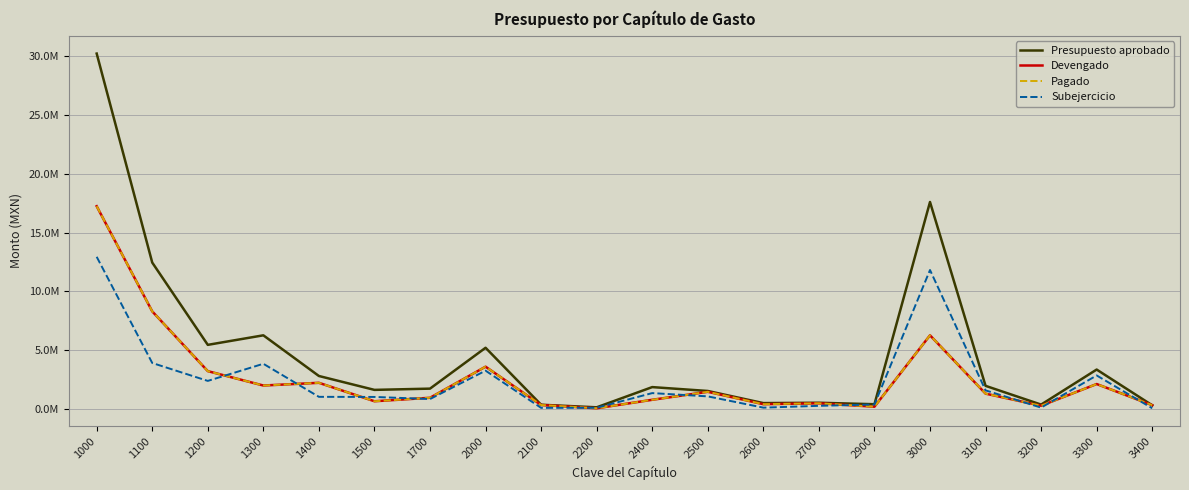

At which category does Subejercicio reach its first local valley?

1200